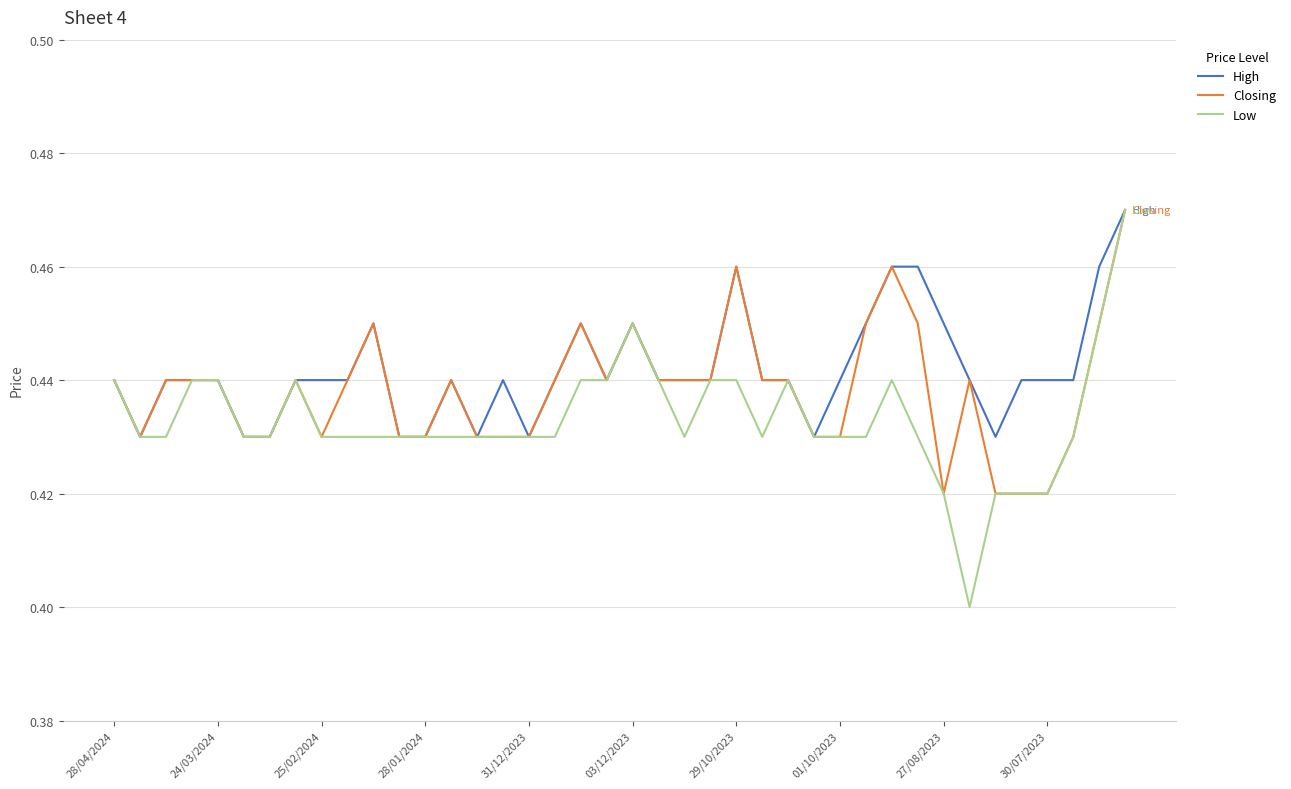

Rank the series by their average value, from highest to lowest.

High, Closing, Low